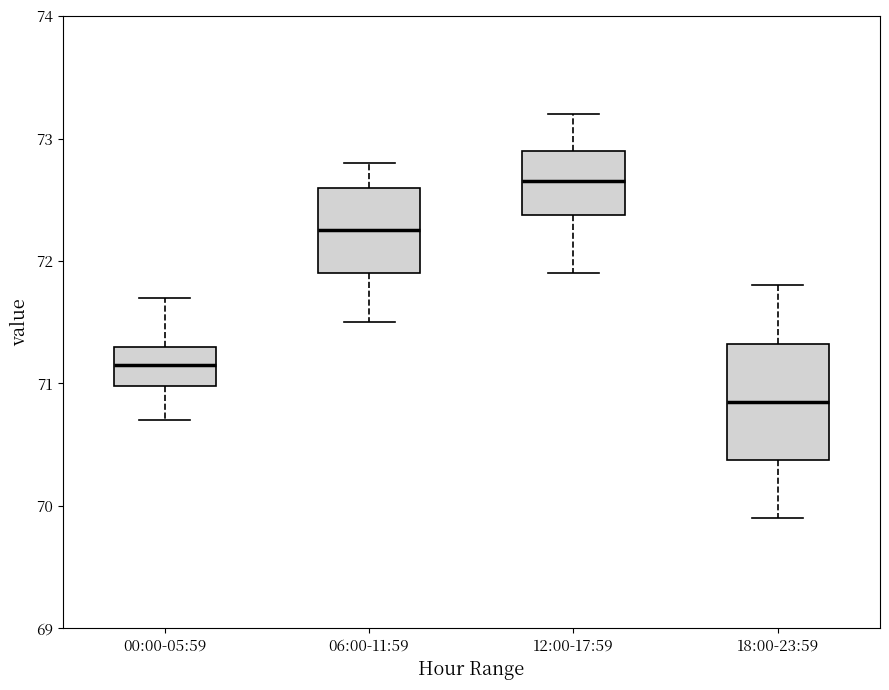

Reading left to right, transcribe this box plot: for each box, give where its median line is, the range the box spans, and where its two whiskers end, as read against the y-axis. The values are not printed on the chart, so give them approximately, as read against the axis.

00:00-05:59: median 71.2, box 71.0 to 71.3, whiskers 70.7 to 71.7
06:00-11:59: median 72.3, box 71.9 to 72.6, whiskers 71.5 to 72.8
12:00-17:59: median 72.7, box 72.4 to 72.9, whiskers 71.9 to 73.2
18:00-23:59: median 70.9, box 70.4 to 71.3, whiskers 69.9 to 71.8